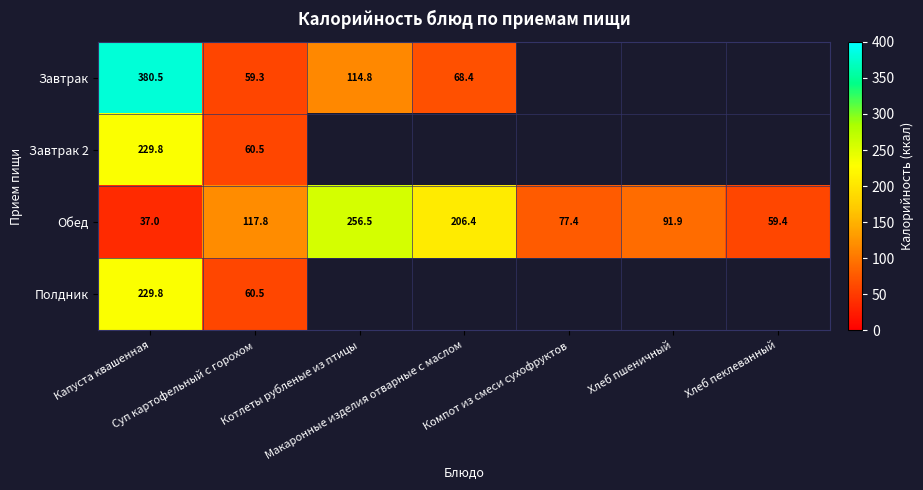

What is the highest value of the Обед series?

256.5